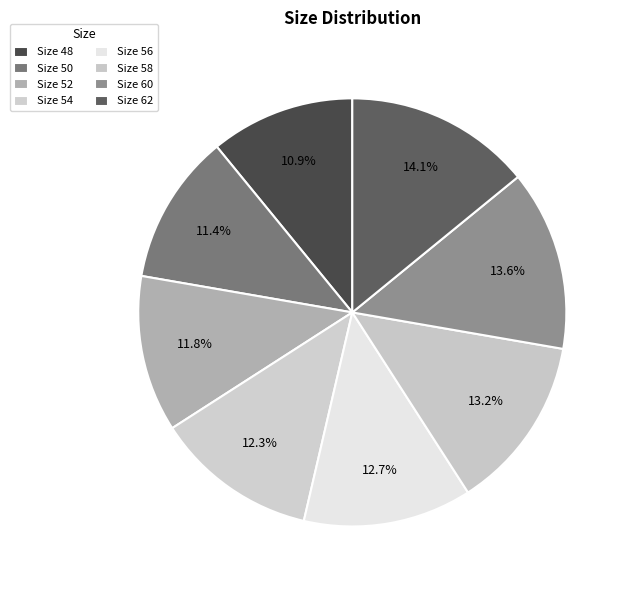

How many segments does this pie chart have?

8